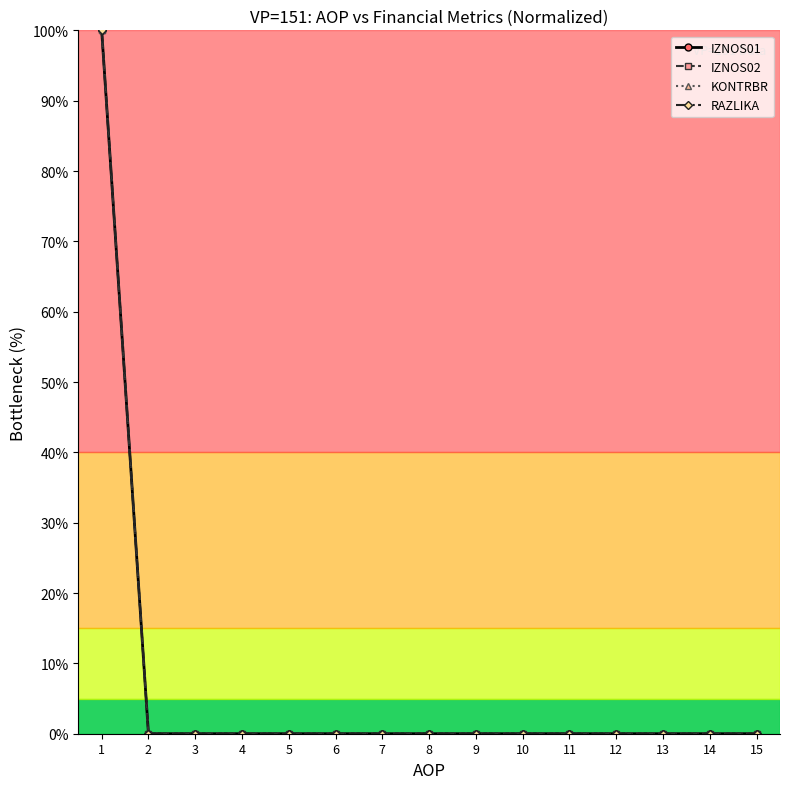

The value of KONTRBR at 11 is 0. True or false?

True